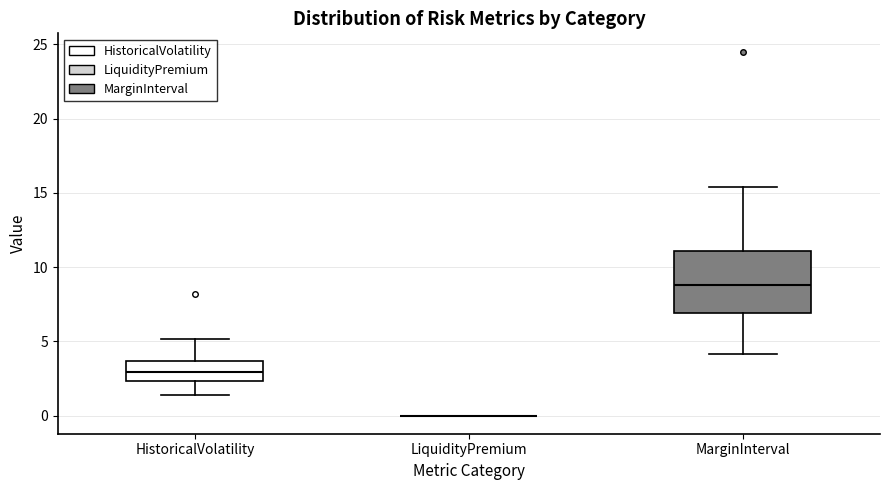

Comparing the boxes themselves (not the whiskers), which one is the tallest?

MarginInterval